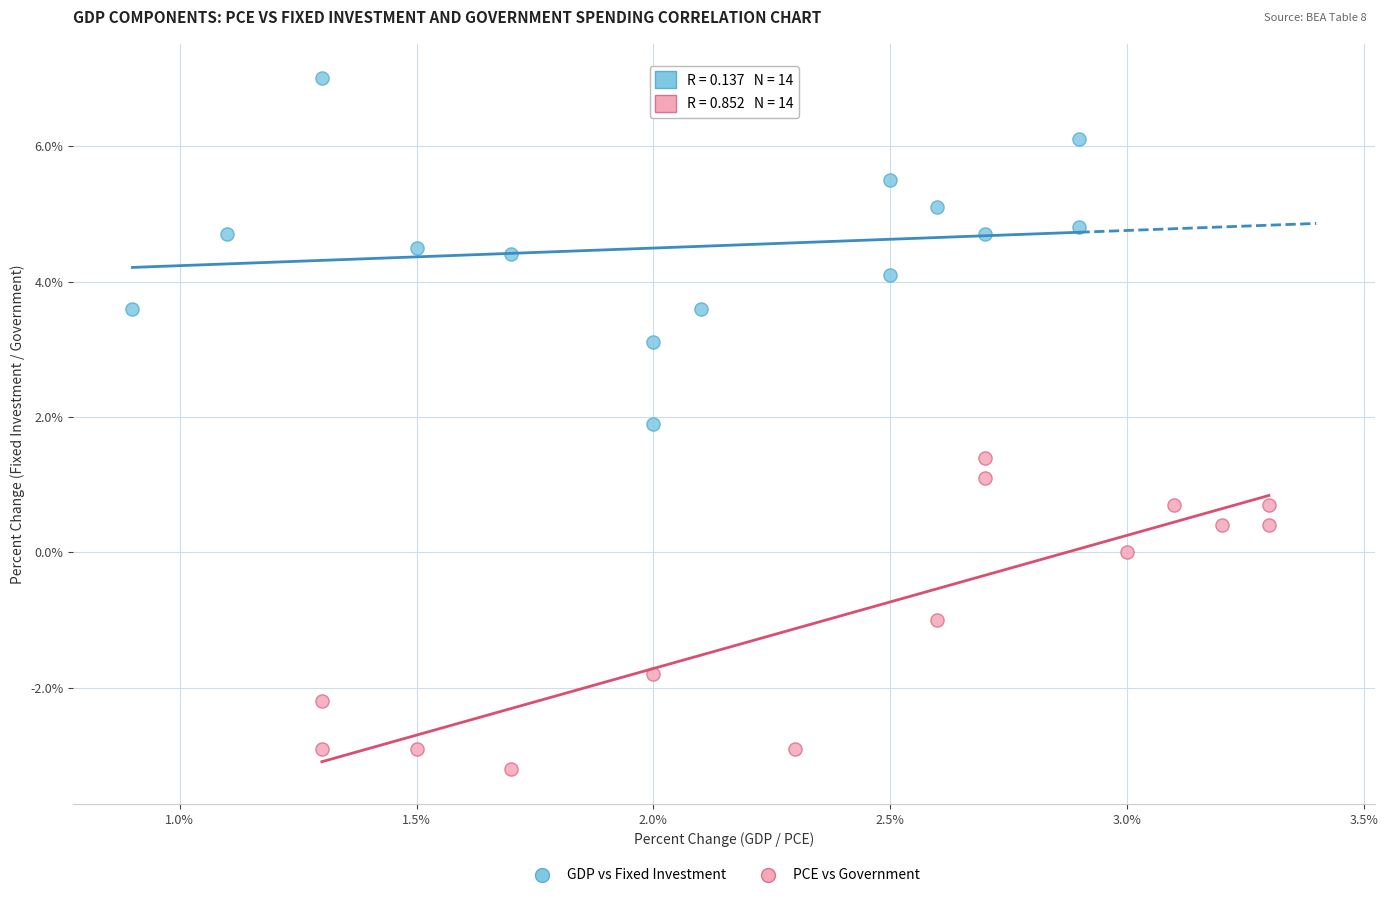

Which series contains the highest Y value?

GDP vs Fixed Investment